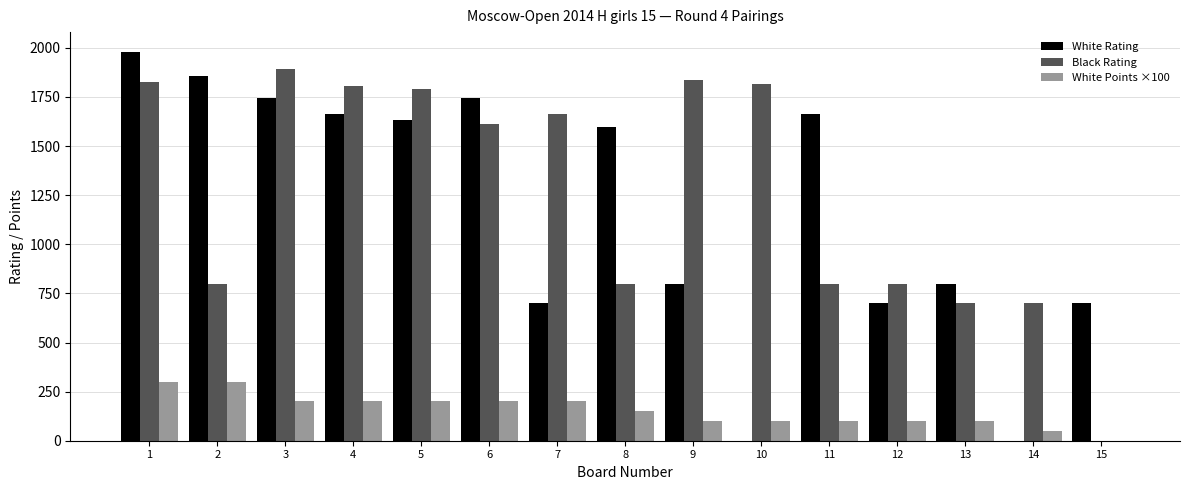

What is the greatest value displayed?

1981